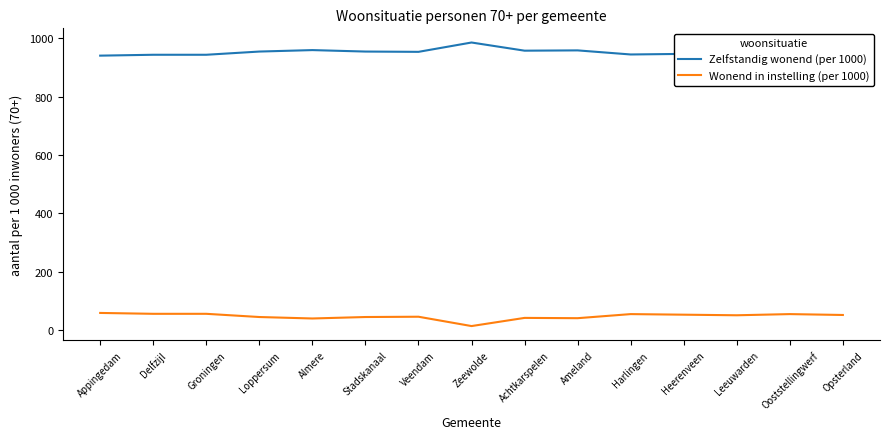

List the series in order of their overall mean, highest first.

Zelfstandig wonend (per 1000), Wonend in instelling (per 1000)